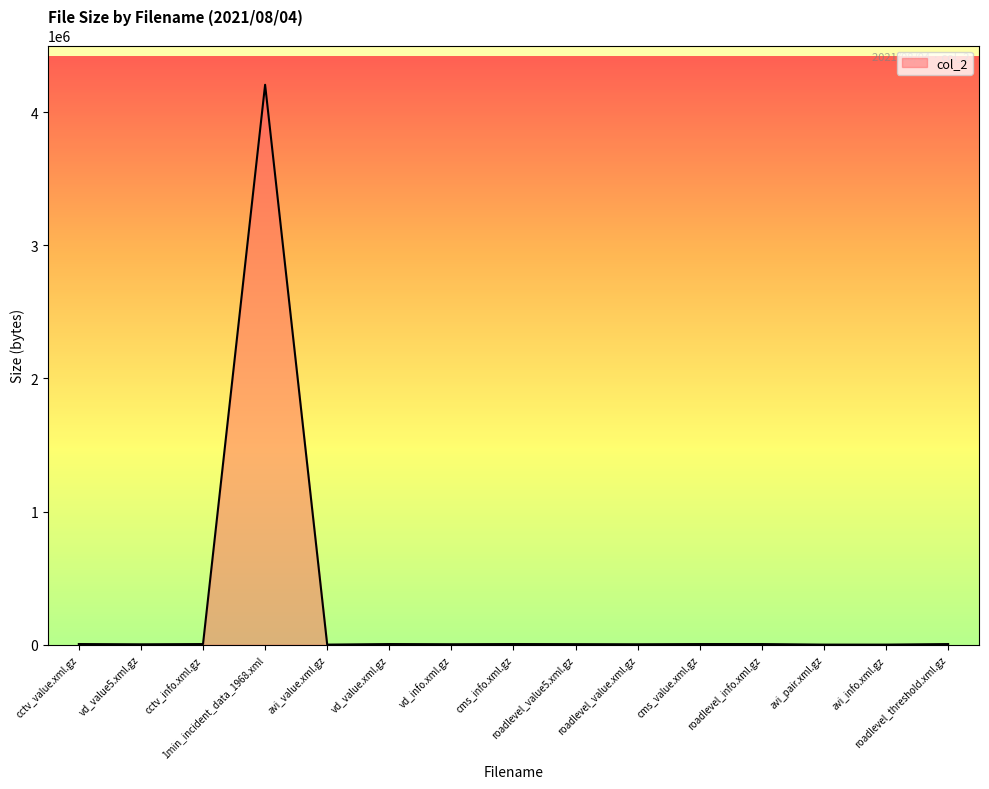

What is the maximum value shown in the chart?

4205995